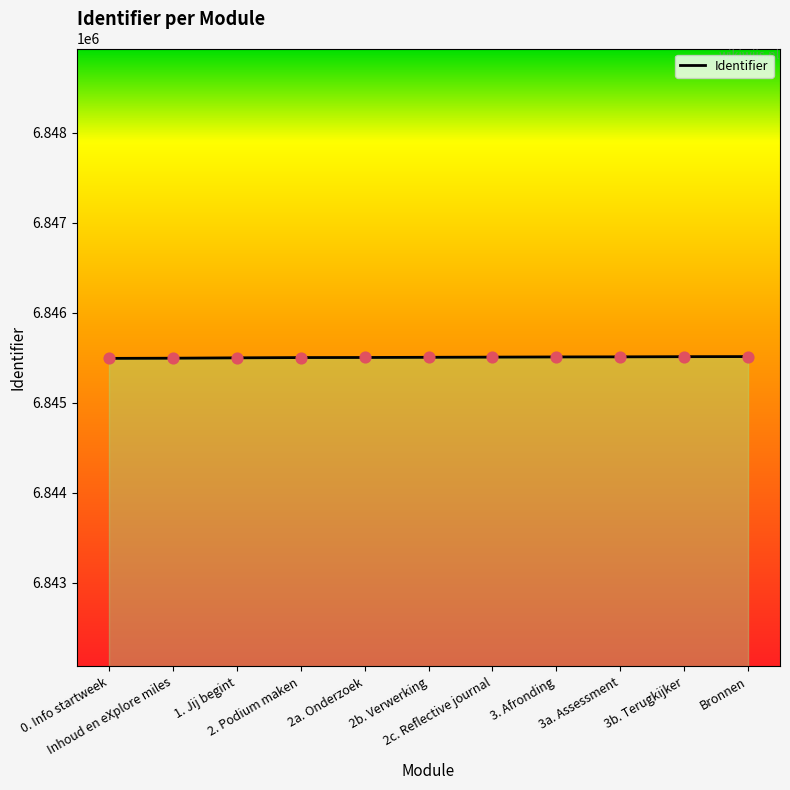

What is the ratio of the value at Bronnen to the value at 3. Afronding?

1.0